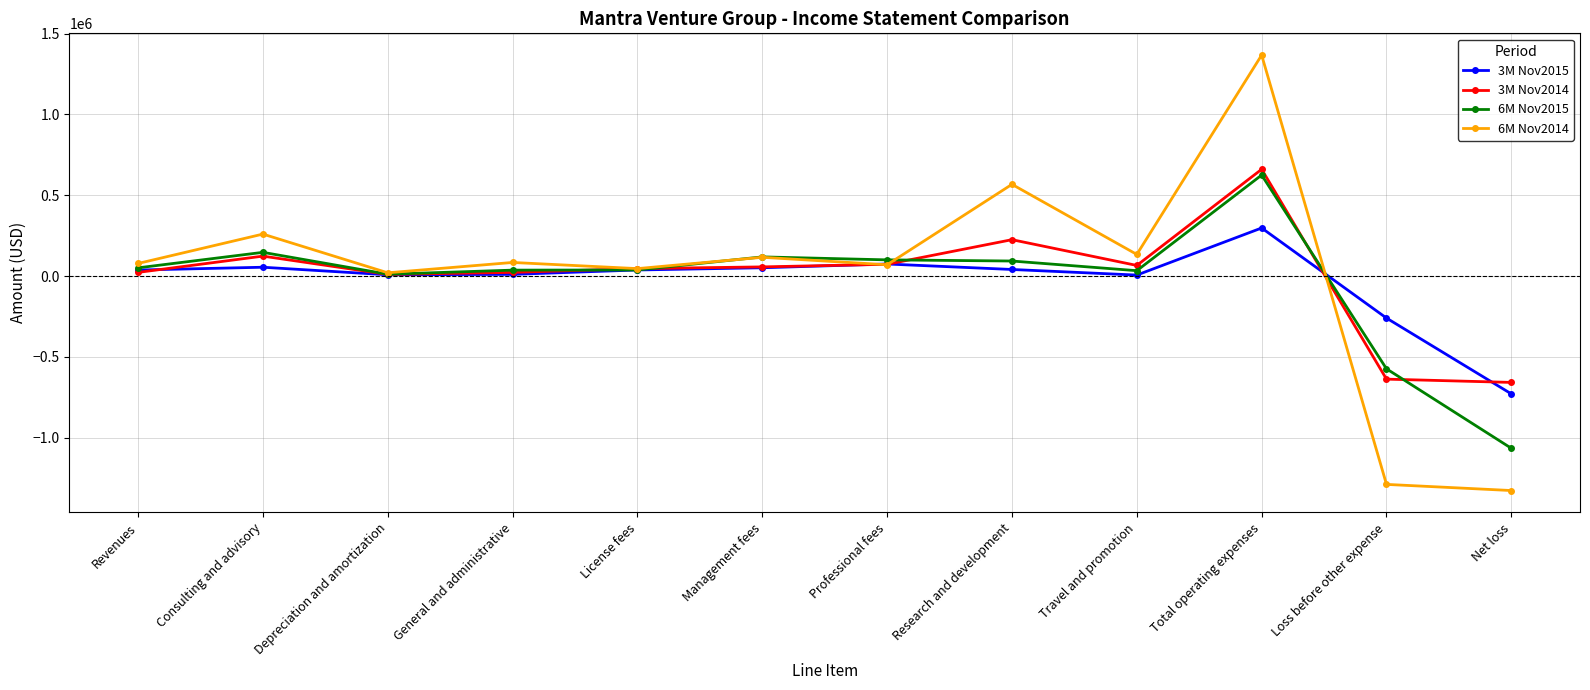

How many categories are shown in the chart?

12